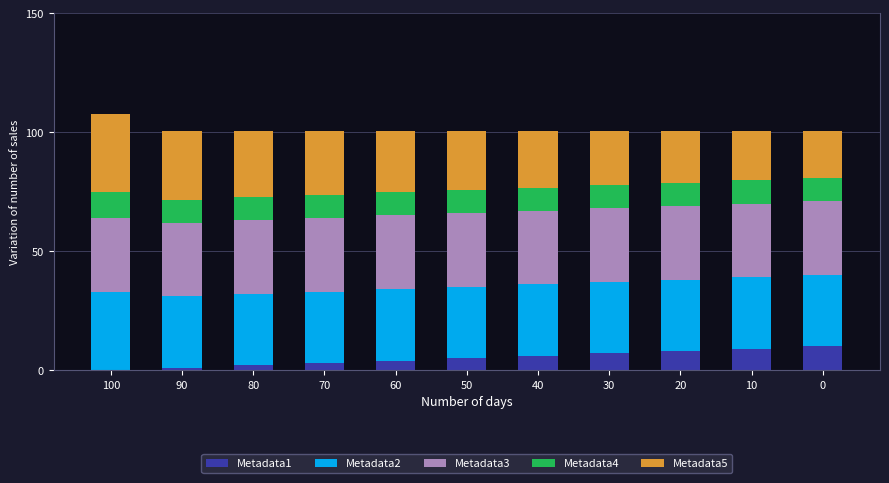

What is the sum of all Metadata1 values?

55.0